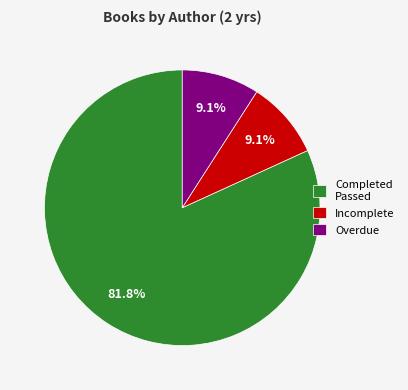

Combined, do Overdue and Completed Passed account for over 50%?

Yes